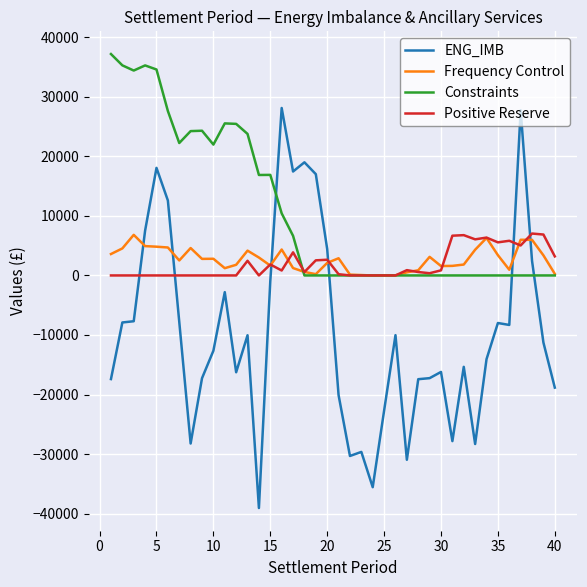

Which series has the largest total across all categories?

Constraints